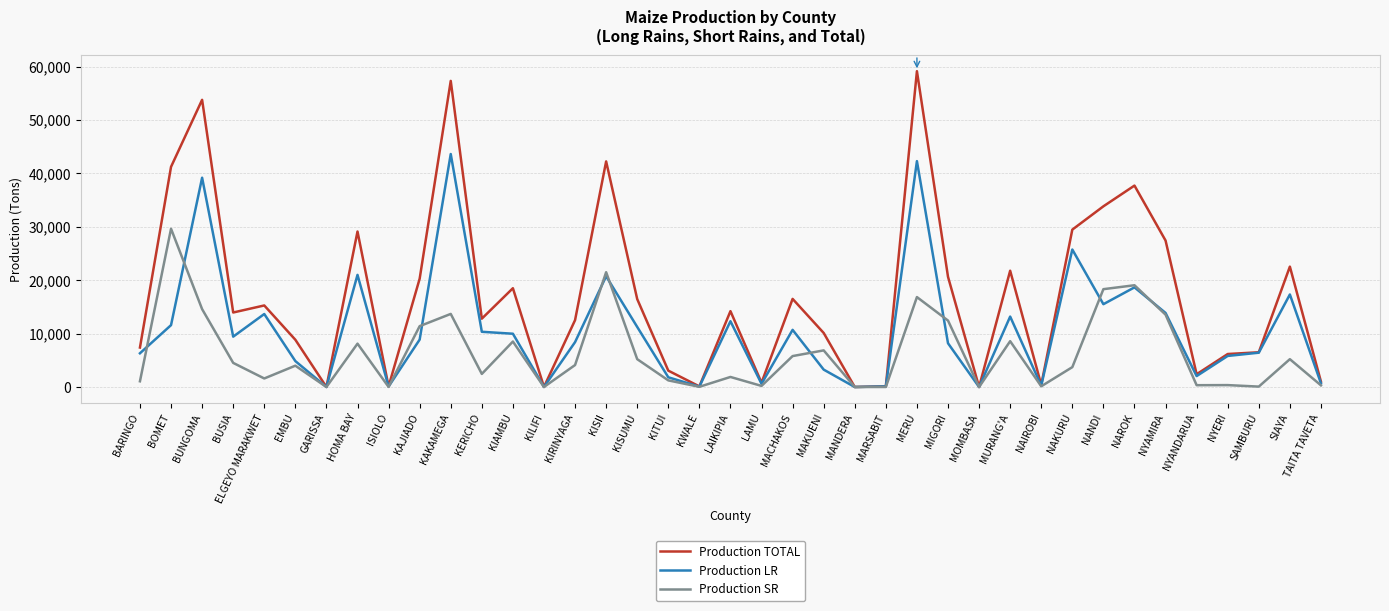

Between KIAMBU and KISUMU, which series saw the biggest shift?

Production SR